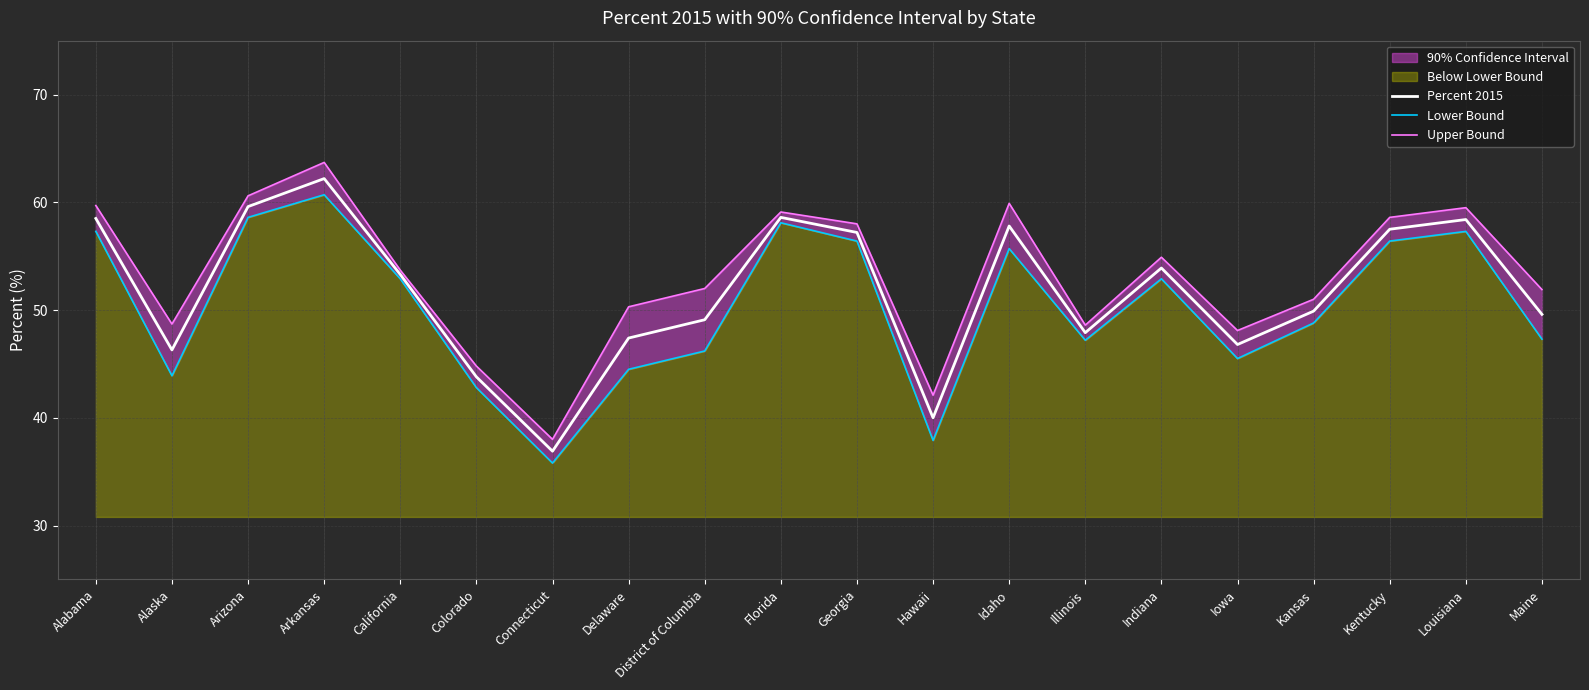

Between District of Columbia and Maine, which is larger?

Maine